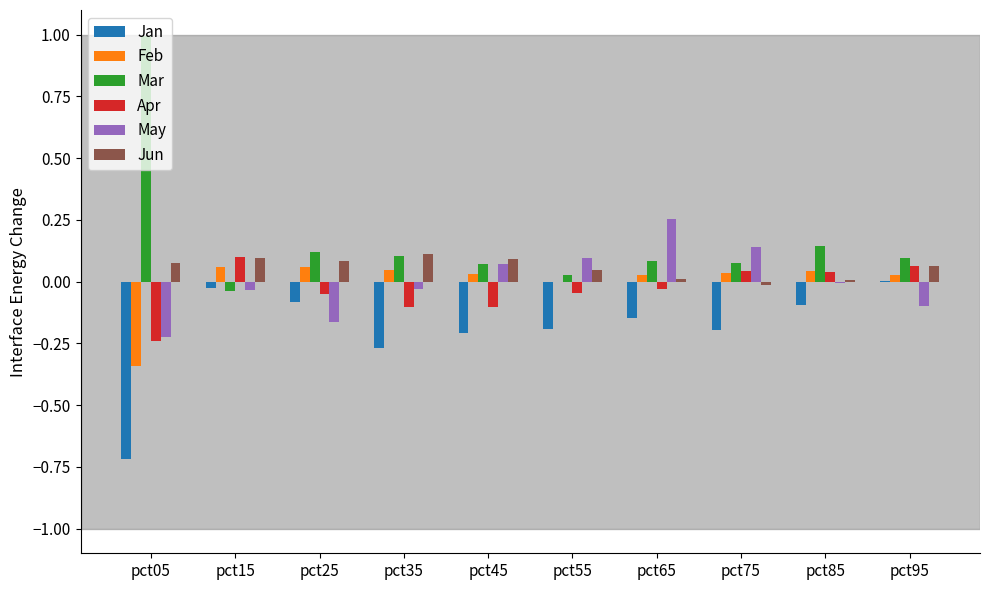

Between pct45 and pct85, which series saw the biggest shift?

Apr